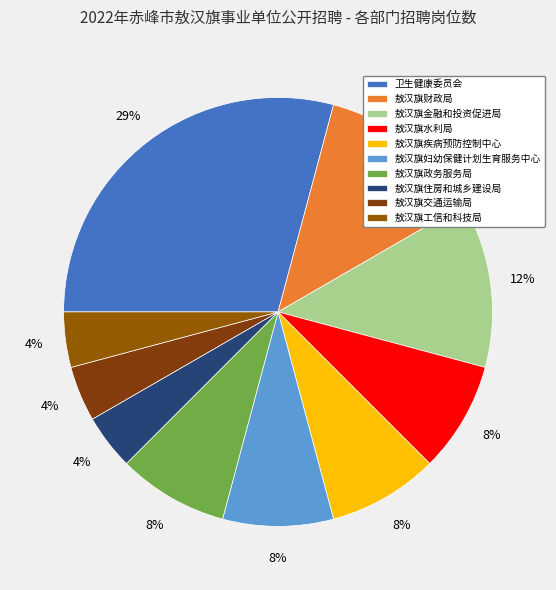

Does 敖汉旗财政局 account for over 50% of the chart?

No